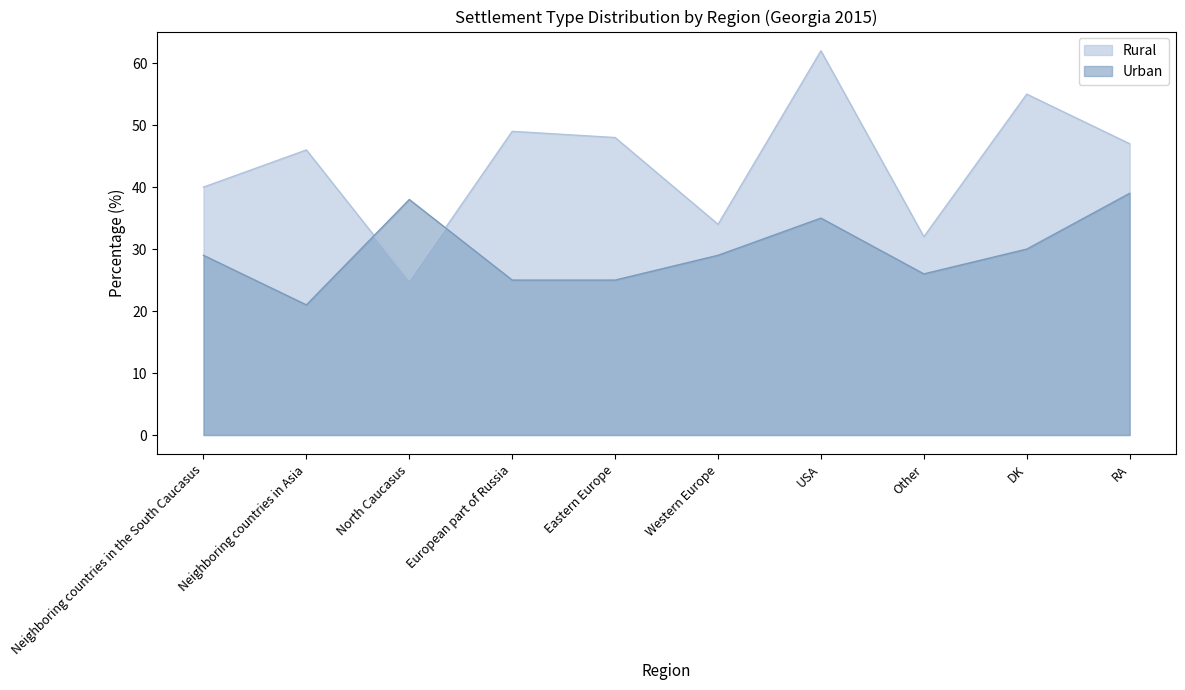

What is the sum of the Urban values at Other and European part of Russia?

51